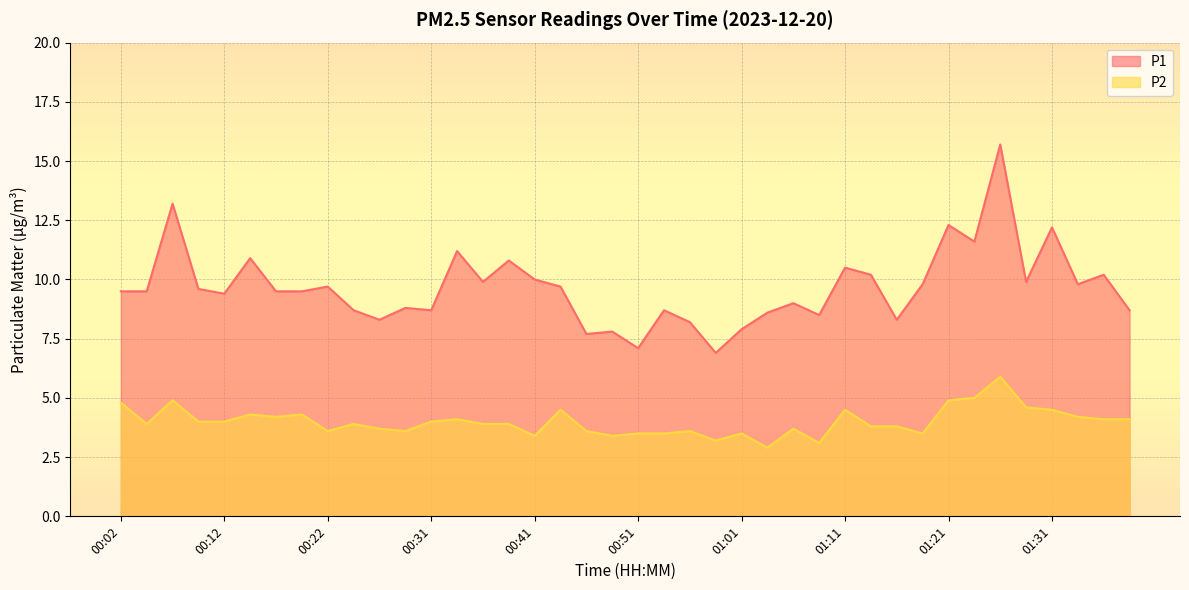

Reading left to right, extract all data points from this chart.

P1: 00:02=9.5	00:04=9.5	00:07=13.2	00:09=9.6	00:12=9.4	00:14=10.9	00:17=9.5	00:19=9.5	00:22=9.7	00:24=8.7	00:26=8.3	00:29=8.8	00:31=8.7	00:34=11.2	00:36=9.9	00:39=10.8	00:41=10.0	00:44=9.7	00:46=7.7	00:49=7.8	00:51=7.1	00:54=8.7	00:56=8.2	00:59=6.9	01:01=7.9	01:04=8.6	01:06=9.0	01:09=8.5	01:11=10.5	01:13=10.2	01:16=8.3	01:18=9.8	01:21=12.3	01:23=11.6	01:26=15.7	01:28=9.9	01:31=12.2	01:33=9.8	01:36=10.2	01:38=8.7
P2: 00:02=4.8	00:04=3.9	00:07=4.9	00:09=4.0	00:12=4.0	00:14=4.3	00:17=4.2	00:19=4.3	00:22=3.6	00:24=3.9	00:26=3.7	00:29=3.6	00:31=4.0	00:34=4.1	00:36=3.9	00:39=3.9	00:41=3.4	00:44=4.5	00:46=3.6	00:49=3.4	00:51=3.5	00:54=3.5	00:56=3.6	00:59=3.2	01:01=3.5	01:04=2.9	01:06=3.7	01:09=3.1	01:11=4.5	01:13=3.8	01:16=3.8	01:18=3.5	01:21=4.9	01:23=5.0	01:26=5.9	01:28=4.6	01:31=4.5	01:33=4.2	01:36=4.1	01:38=4.1